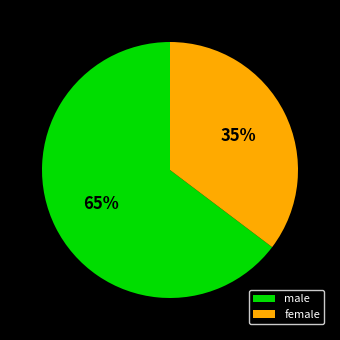

What is the smallest slice in the pie chart?

female